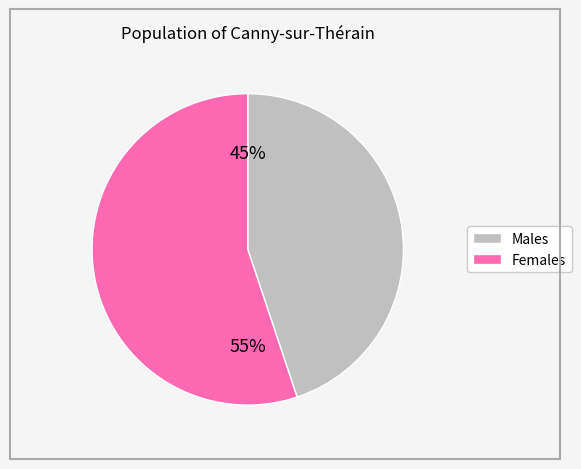

Is there a majority slice in this chart?

Yes